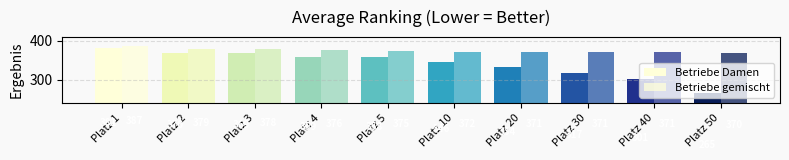

How many bars are there in total?

20